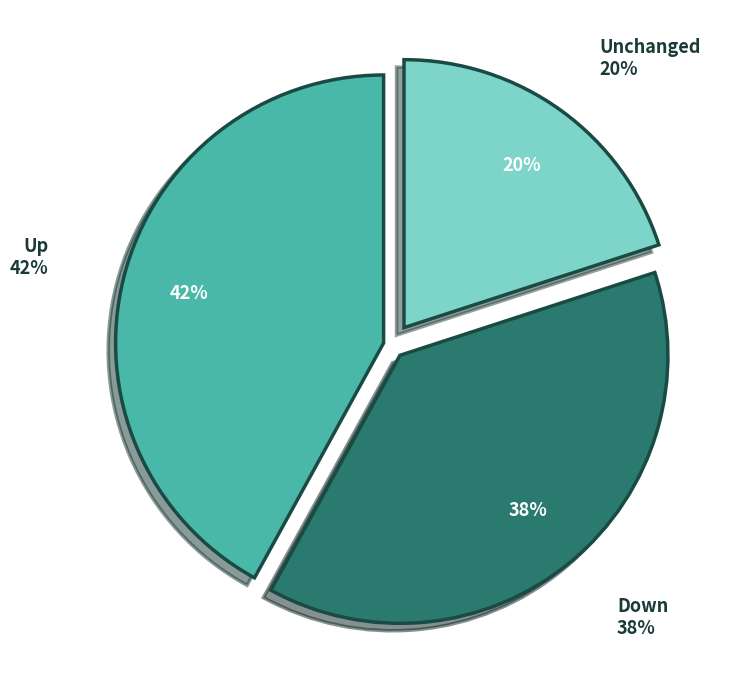

How many slices are in this pie chart?

3